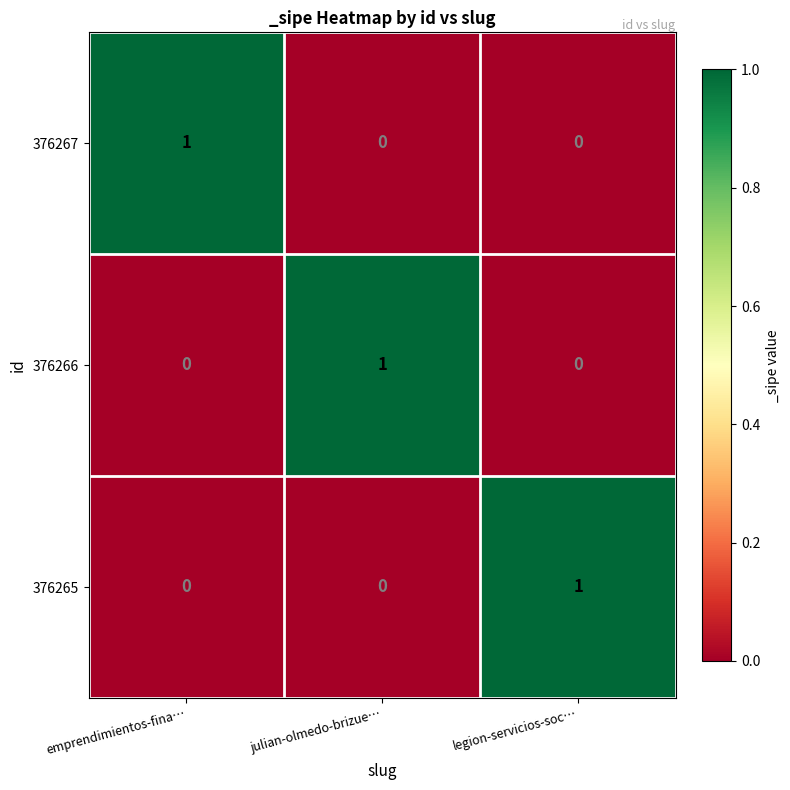

True or false: 376266 has a value of 1 at julian-olmedo-brizue….

True